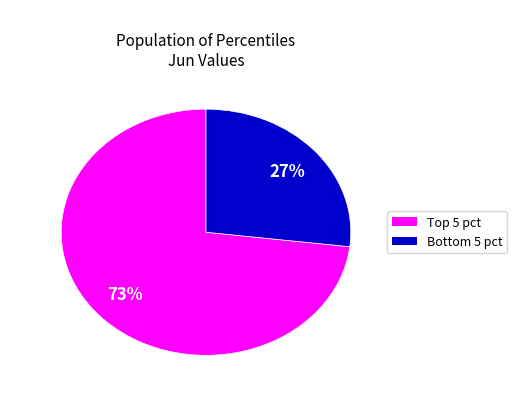

To the nearest percent, what is the average slice percentage?

50%